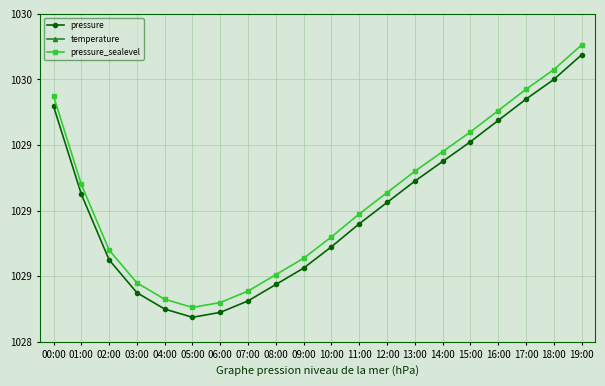

Reading left to right, extract all data points from this chart.

pressure: 00:00=102963.7	01:00=102910.1	02:00=102870.0	03:00=102850.0	04:00=102840.0	05:00=102835.0	06:00=102838.0	07:00=102845.0	08:00=102855.0	09:00=102865.0	10:00=102878.0	11:00=102892.0	12:00=102905.0	13:00=102918.0	14:00=102930.0	15:00=102942.0	16:00=102955.0	17:00=102968.0	18:00=102980.0	19:00=102995.0
temperature: 00:00=1.8	01:00=1.3	02:00=1.1	03:00=0.9	04:00=0.8	05:00=0.7	06:00=0.7	07:00=0.7	08:00=0.7	09:00=0.8	10:00=0.9	11:00=1.1	12:00=1.2	13:00=1.3	14:00=1.4	15:00=1.6	16:00=1.7	17:00=1.8	18:00=1.9	19:00=2.0
pressure_sealevel: 00:00=102970.0	01:00=102916.0	02:00=102876.0	03:00=102856.0	04:00=102846.0	05:00=102841.0	06:00=102844.0	07:00=102851.0	08:00=102861.0	09:00=102871.0	10:00=102884.0	11:00=102898.0	12:00=102911.0	13:00=102924.0	14:00=102936.0	15:00=102948.0	16:00=102961.0	17:00=102974.0	18:00=102986.0	19:00=103001.0